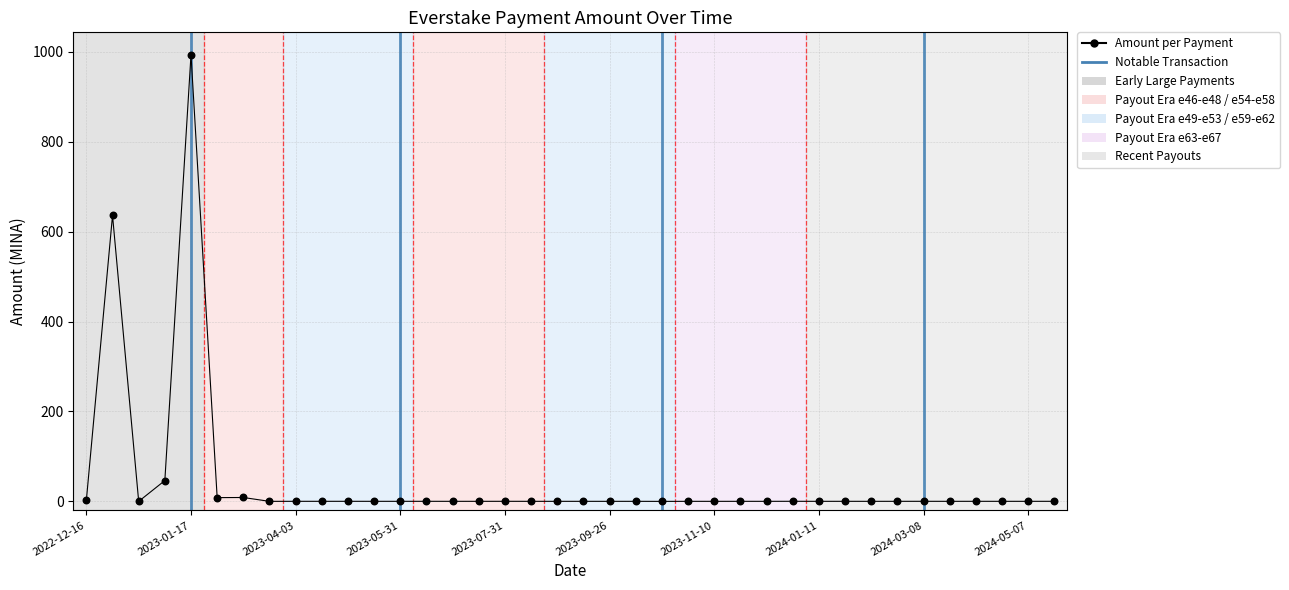

Between 2023-10-19 and 2023-09-11, which is larger?

2023-09-11